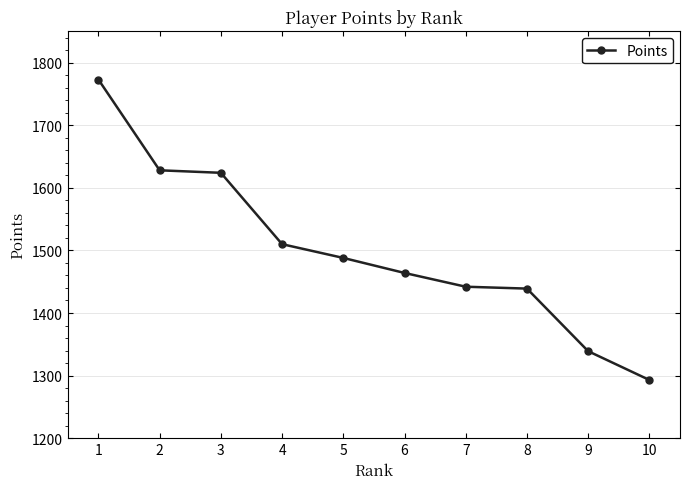

What is the change in value from 1 to 4?

-263